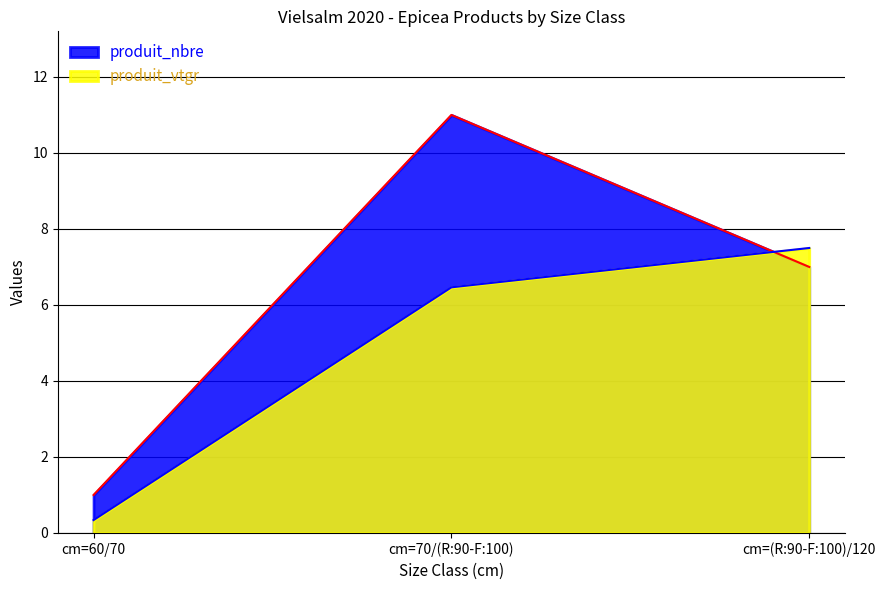

Which series changed the most between cm=70/(R:90-F:100) and cm=(R:90-F:100)/120?

produit_nbre